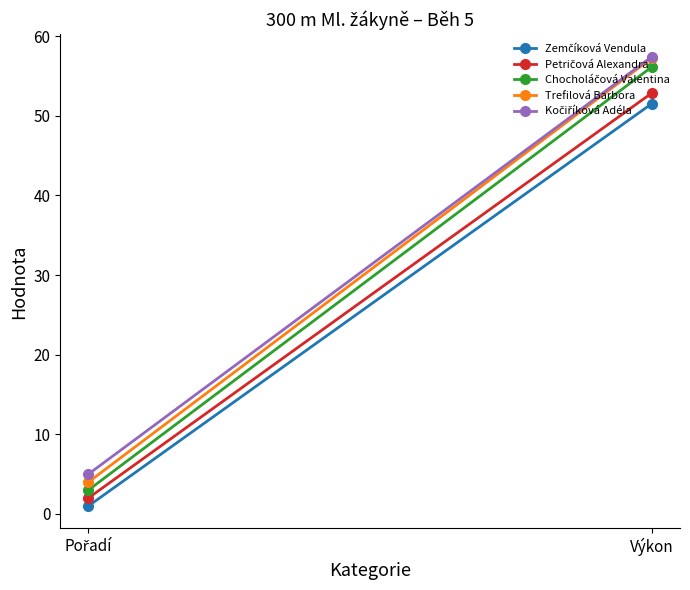

What is the average value of the Kočiříková Adéla series?

31.2